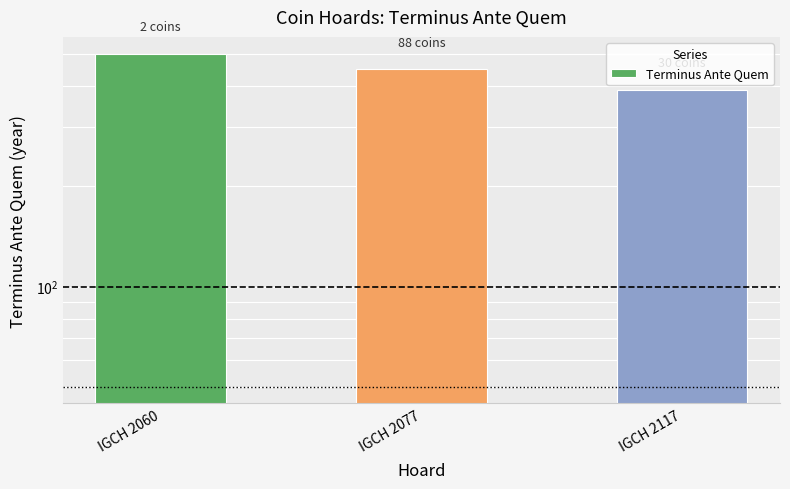

What is the average value?

447